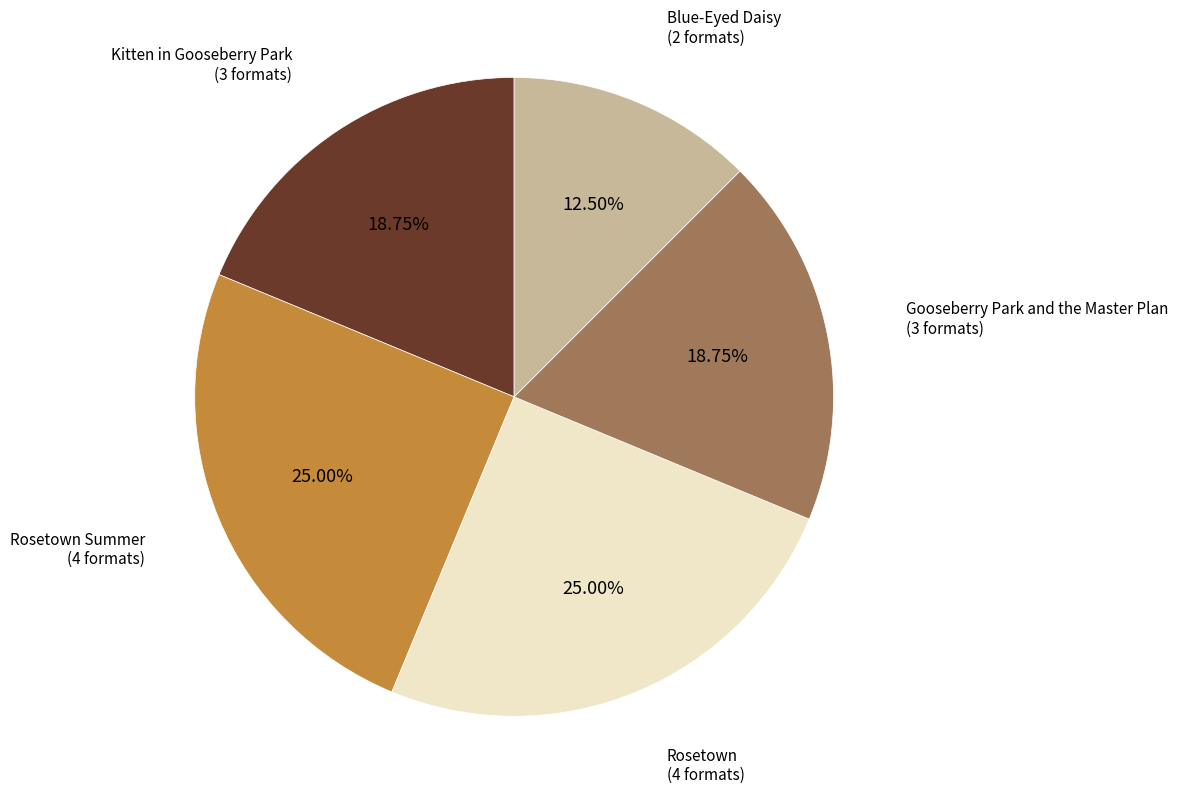

Does any single category account for the majority?

No